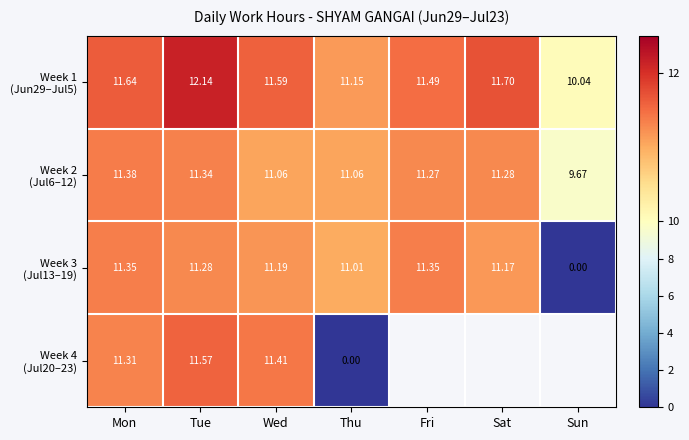

At which category is the sum across all series the highest?

Tue